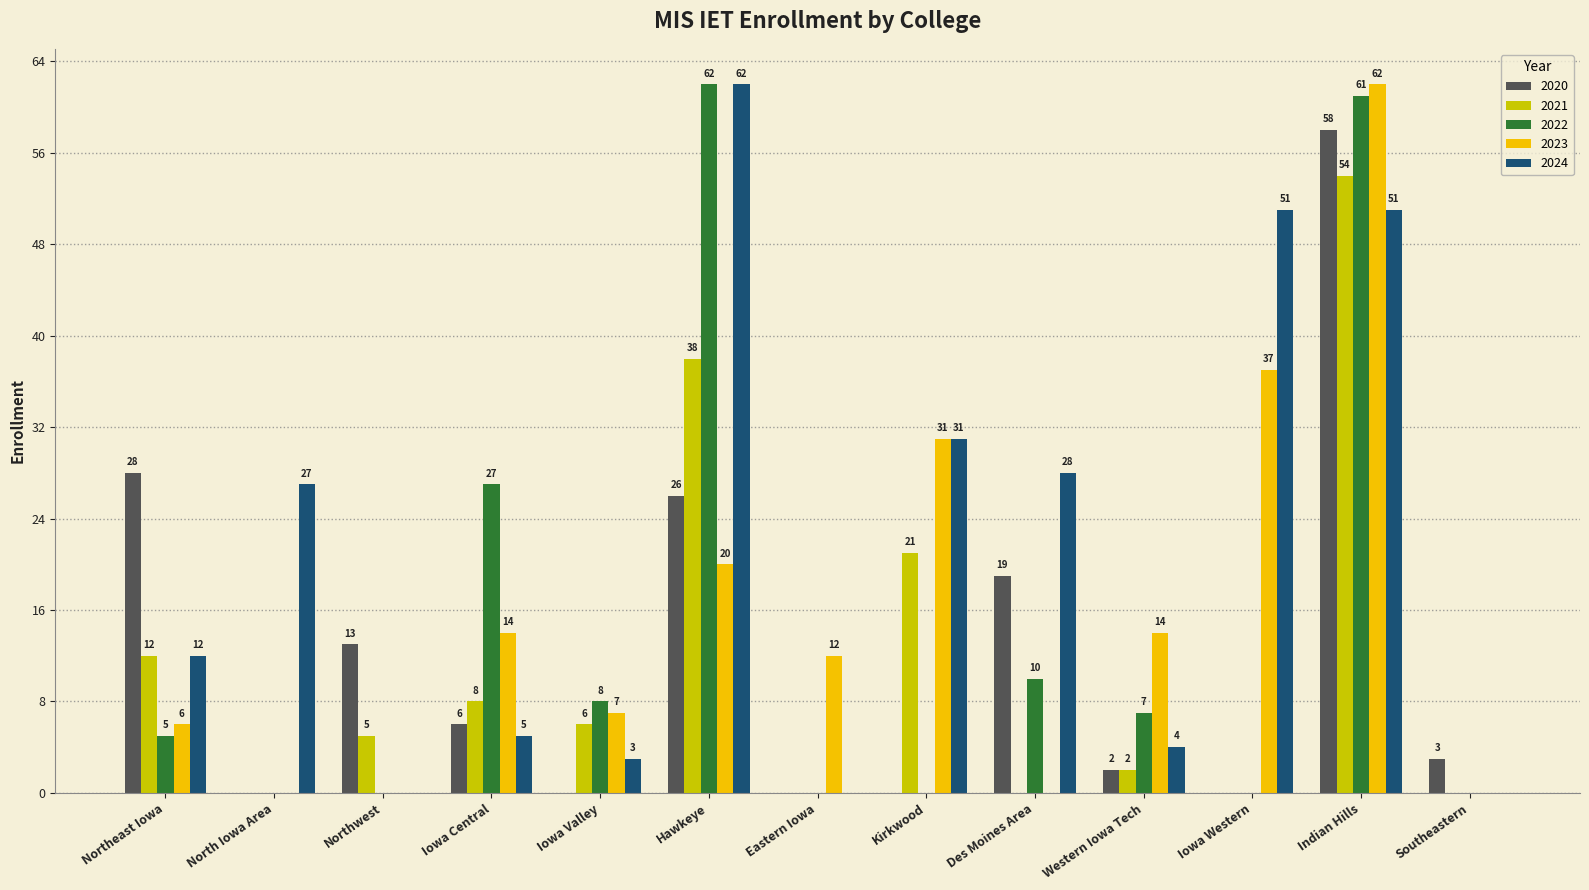

The value of 2020 at Northwest is 23. True or false?

False